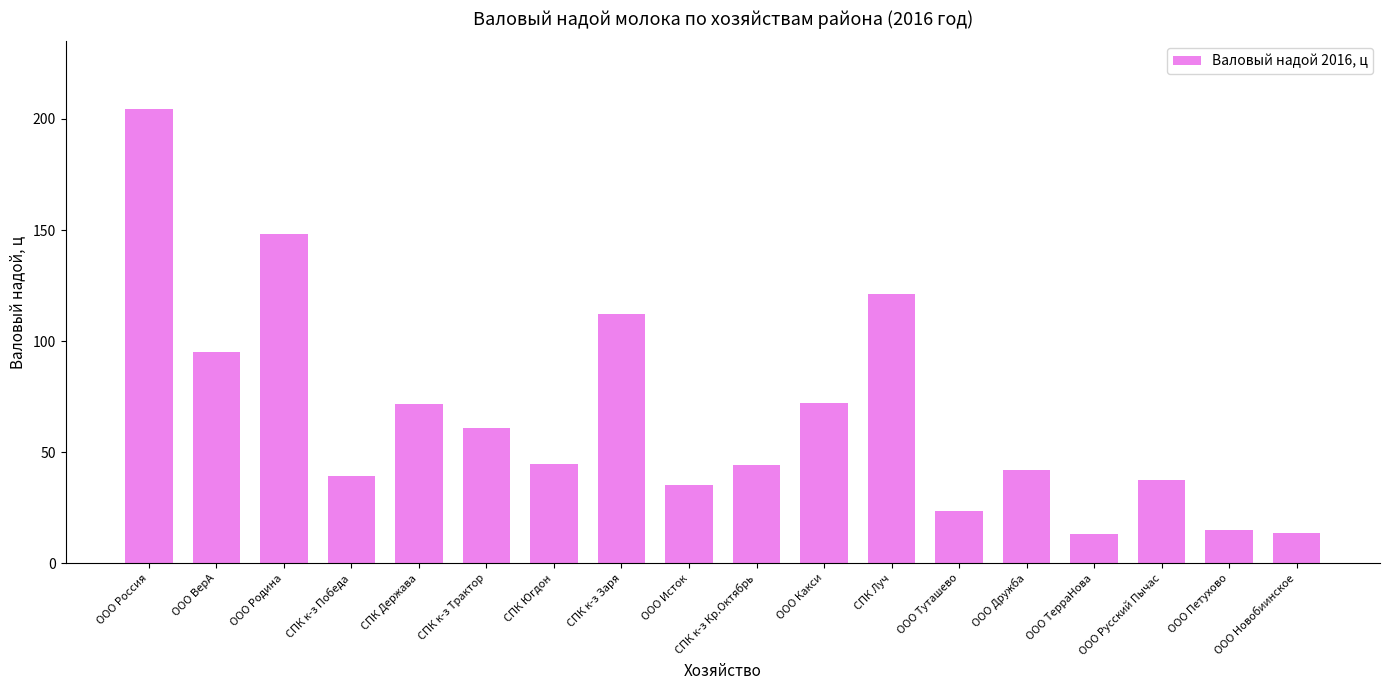

What is the sum of the values at ООО Родина and ООО Какси?

220.3